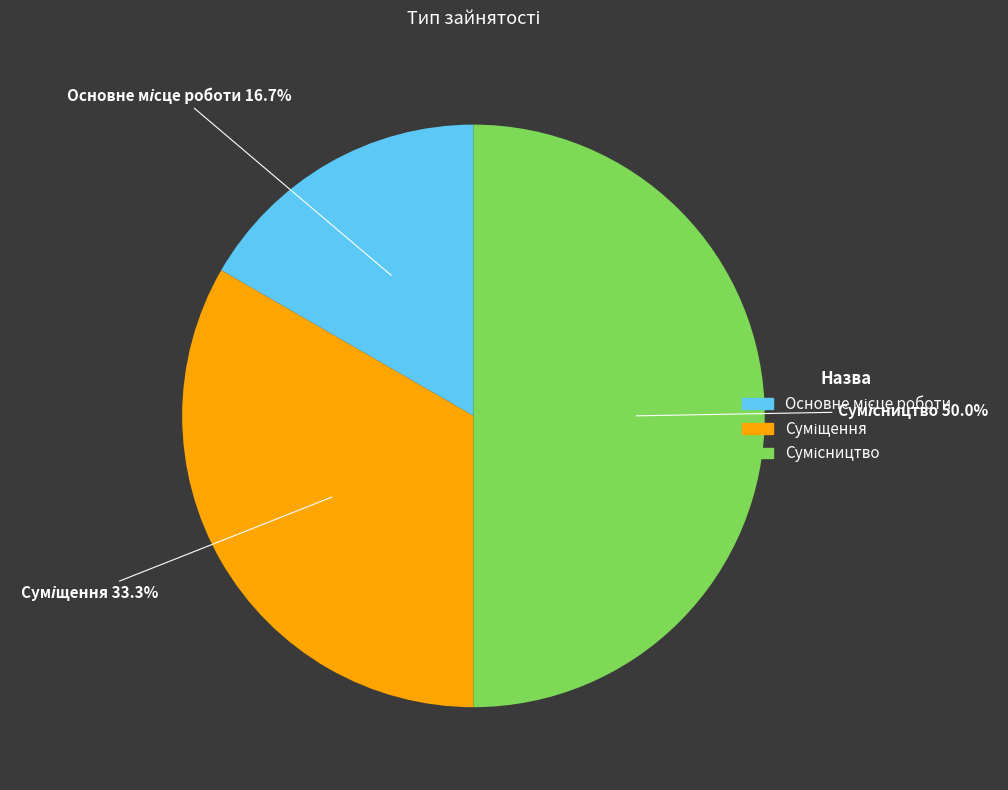

Rank the categories by value from lowest to highest.

Основне місце роботи, Суміщення, Сумісництво